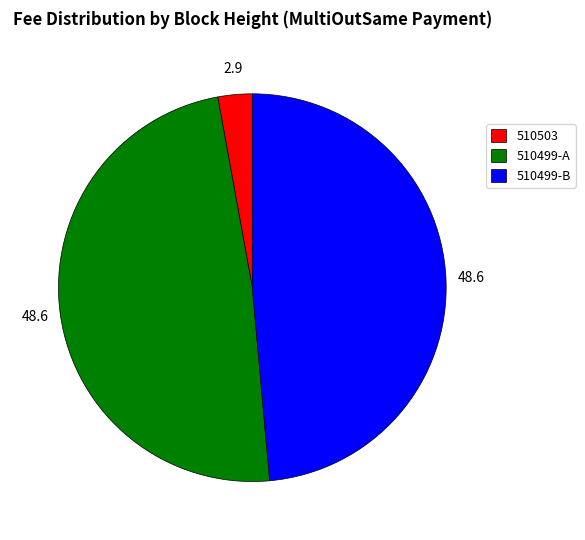

How many slices are in this pie chart?

3